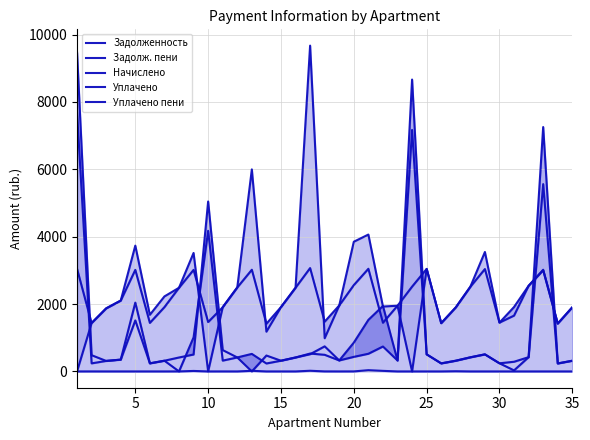

Read the Задолж. пени value at 15.

414.0